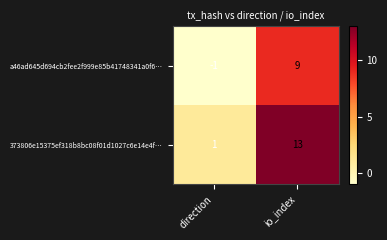

Read the 373806e15375ef318b8bc08f01d1027c6e14e4f… value at io_index.

13